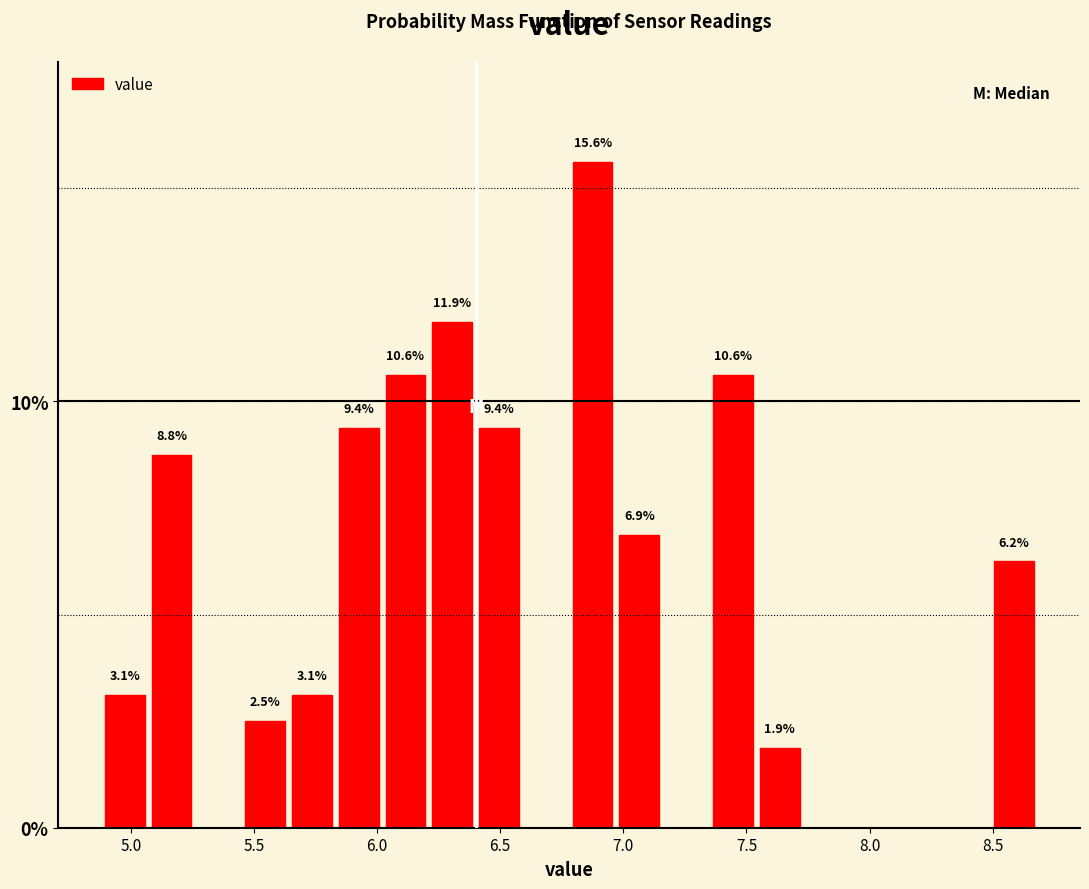

Read against the x-axis, roughly where is the centre of the tallest bar?

6.90